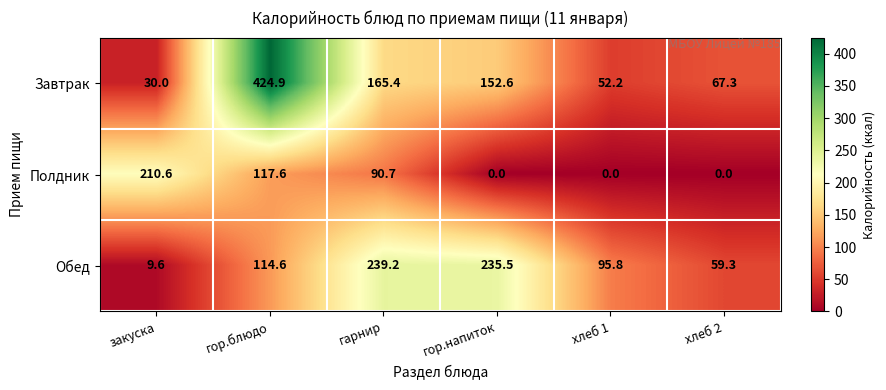

Which category has the highest value across all series?

гор.блюдо